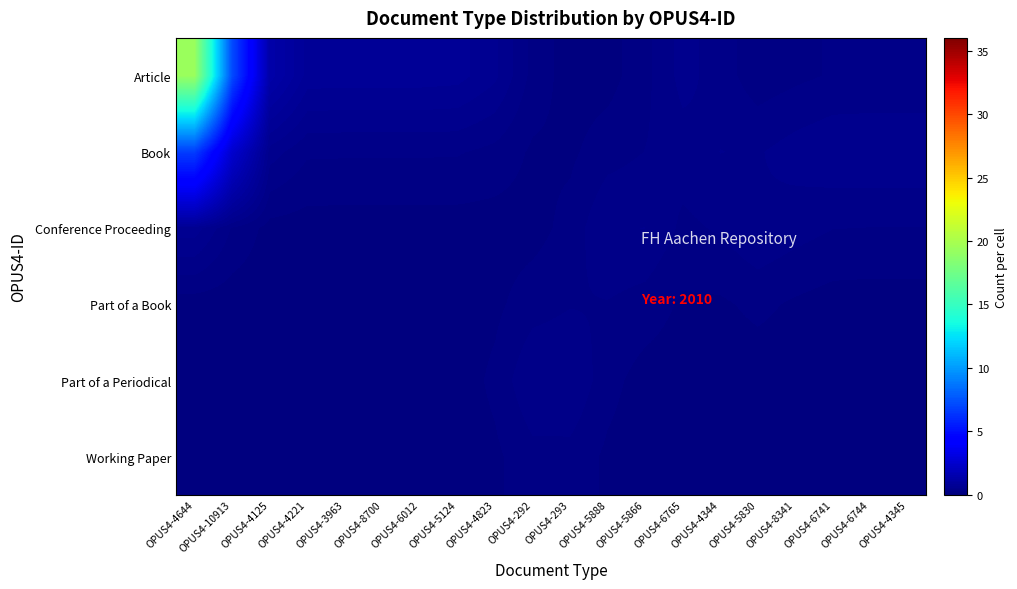

What is the total value across all series at OPUS4-4221?

1.3